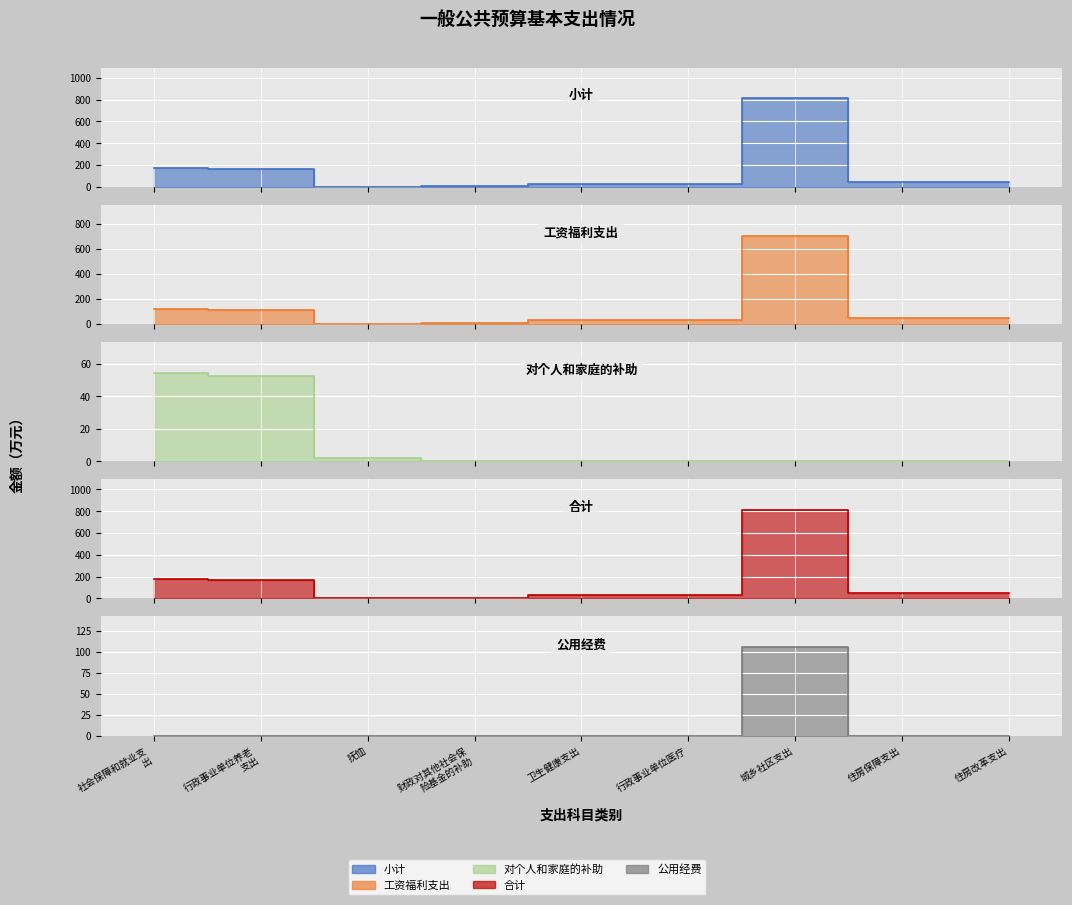

True or false: 小计 has a value of 49.4 at 卫生健康支出.

False